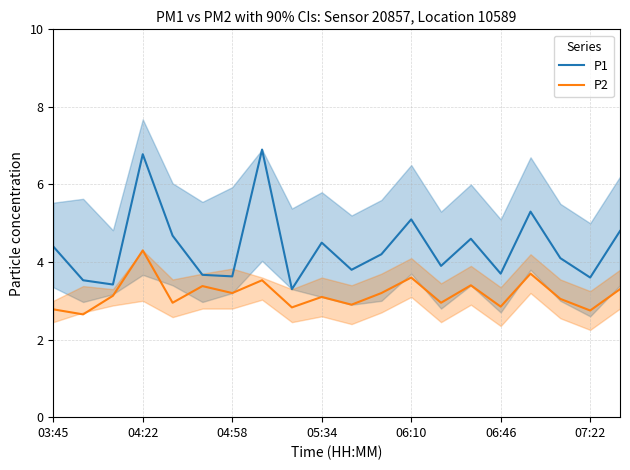

Is it true that P2 equals 4.6 at 06:46?

False